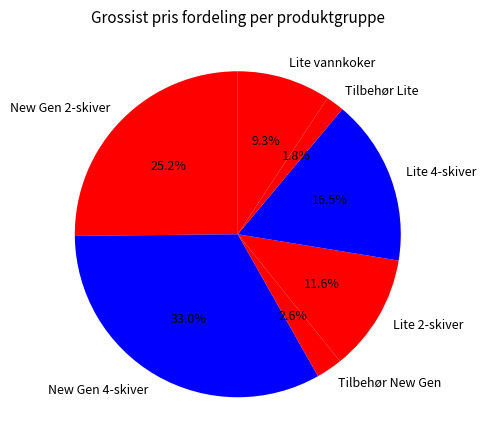

Approximately how many times larger is the value at Lite 4-skiver compared to New Gen 4-skiver?

0.5